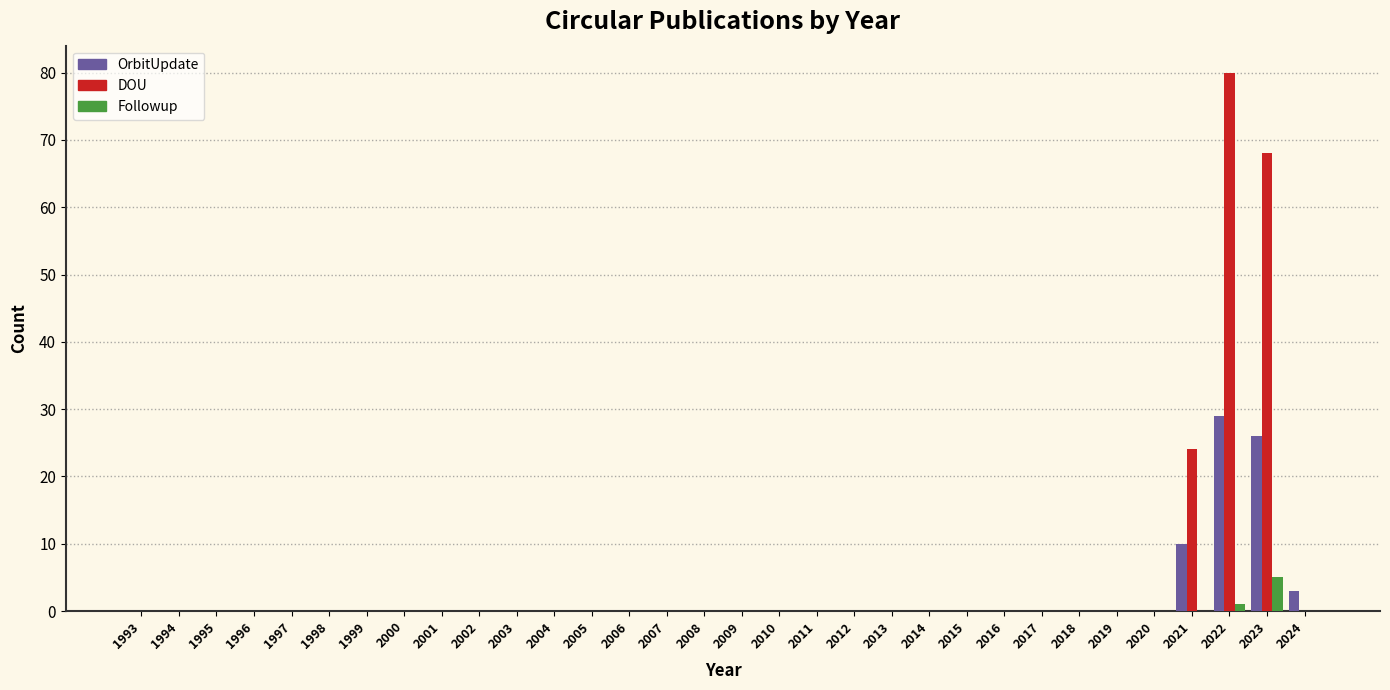

What is the highest value of the DOU series?

80